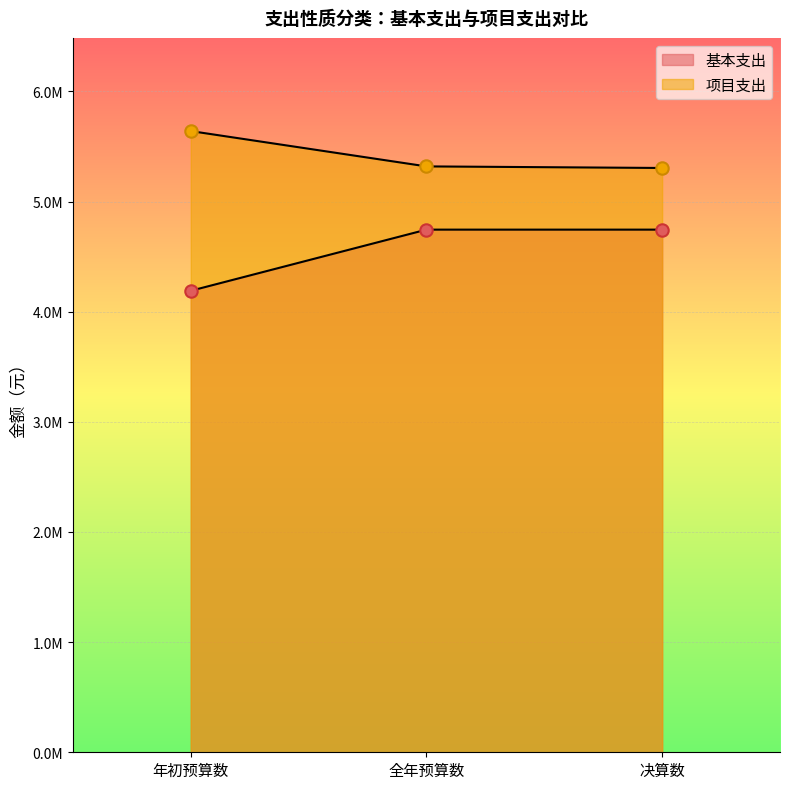

Is the value of 项目支出 at 全年预算数 greater than the value of 基本支出 at 全年预算数?

Yes